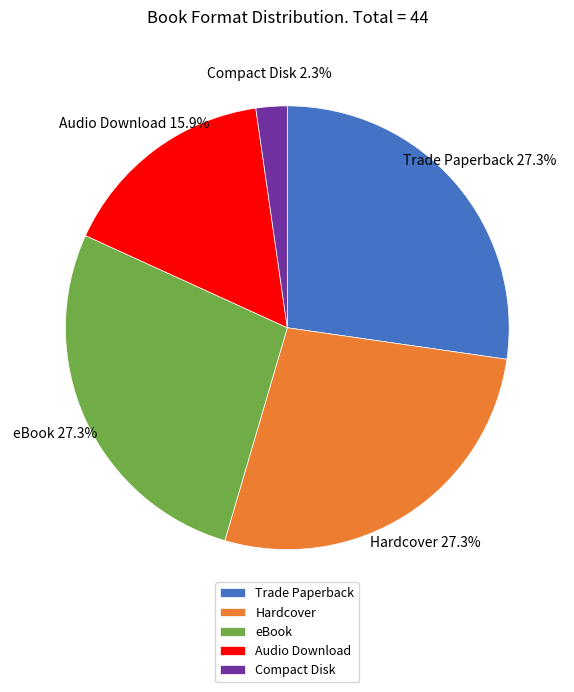

To the nearest percent, what portion does Hardcover represent?

27%